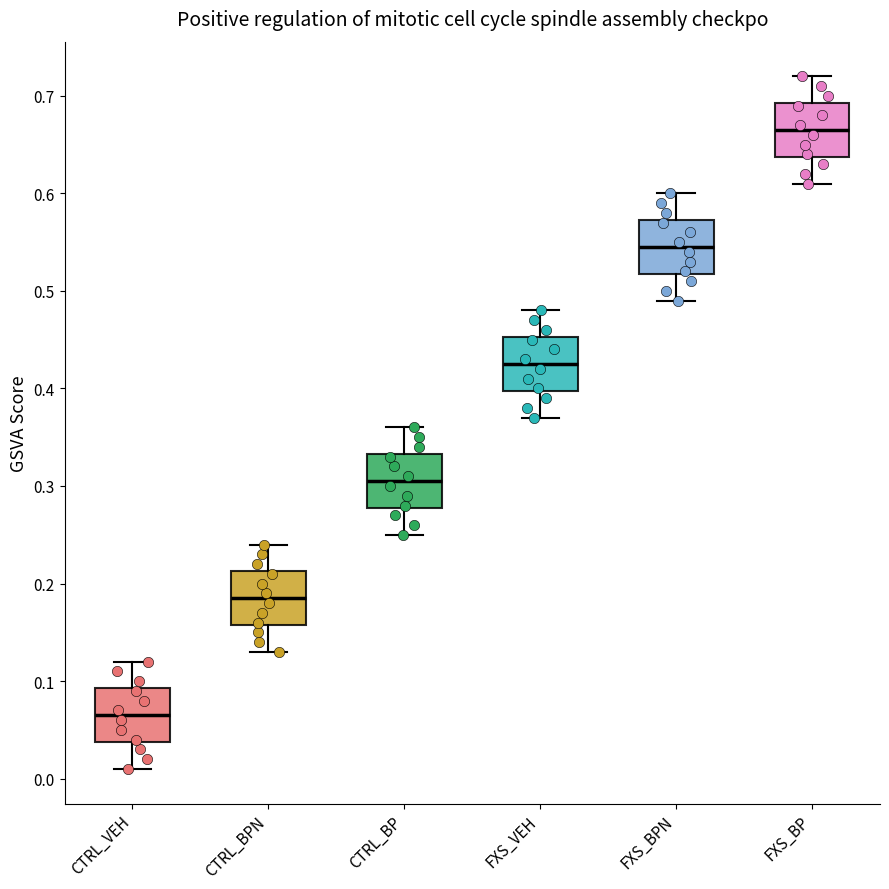

Where is the lower edge of the box for CTRL_BP on the y-axis? The values are not printed on the chart, so give them approximately, as read against the axis.

0.28